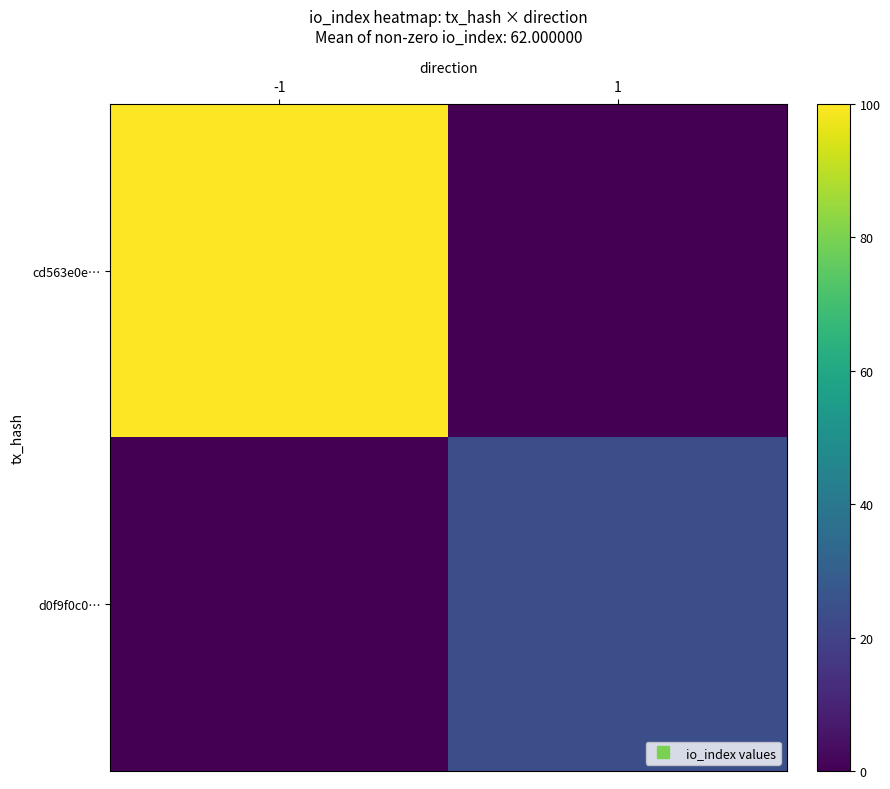

Reading right to left, what are all the values shown in this chart?

cd563e0e…: 1=0	-1=100
d0f9f0c0…: 1=24	-1=0